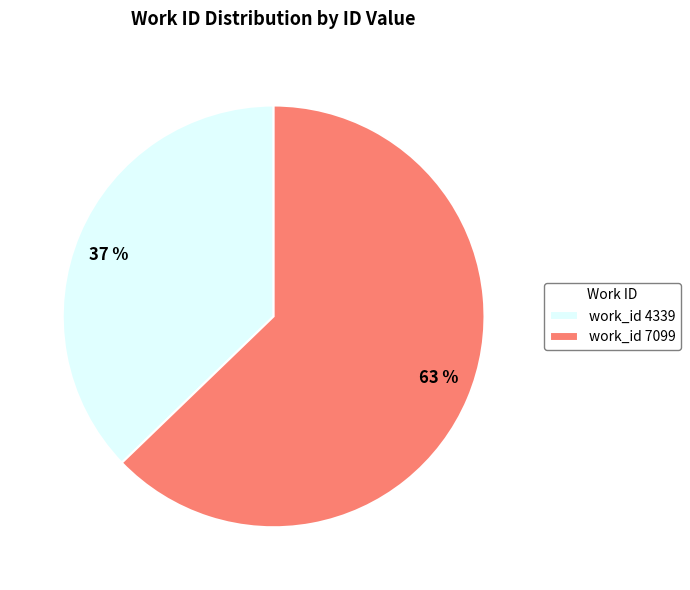

Is there a majority slice in this chart?

Yes